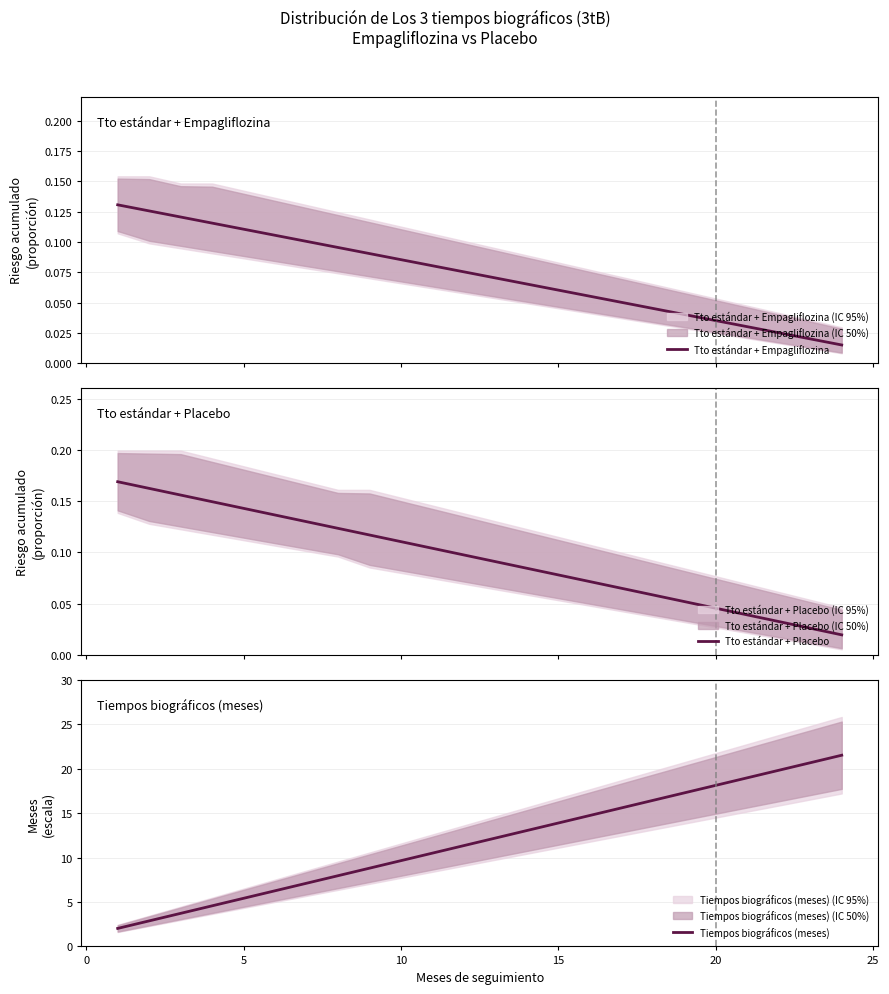

What is the value of the Tto estándar + Placebo point at the 3rd from the left?

0.2